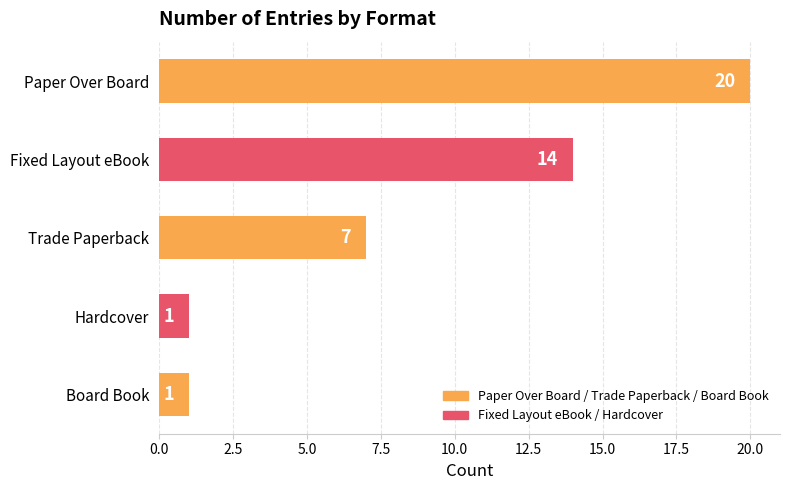

What is the value of the 1st bar from the top?

20